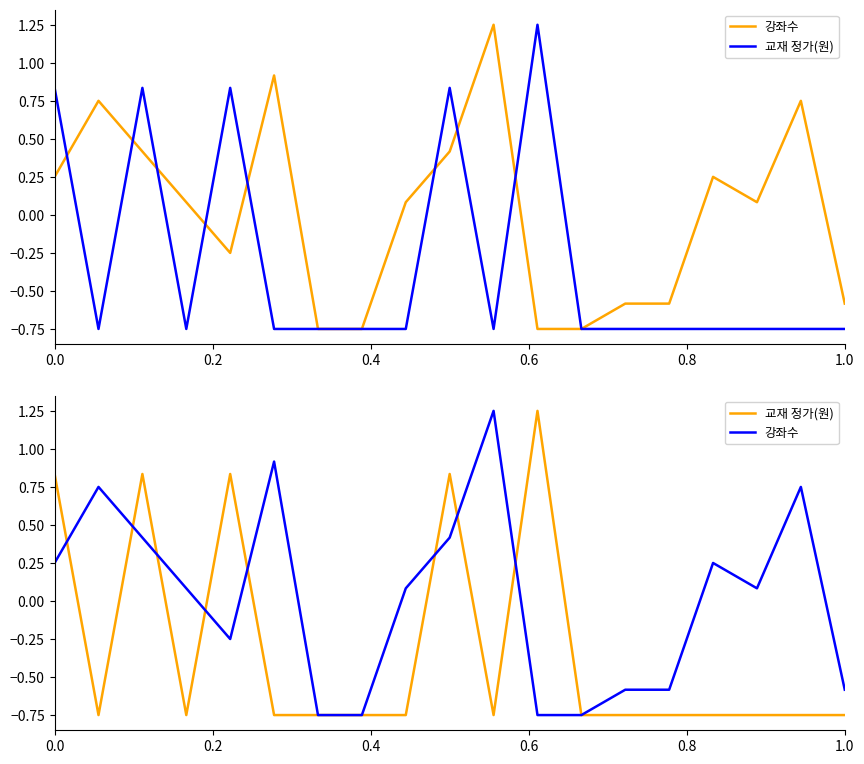

In 강좌수, how many points are lower than both neighbors (excluding endpoints)?

2